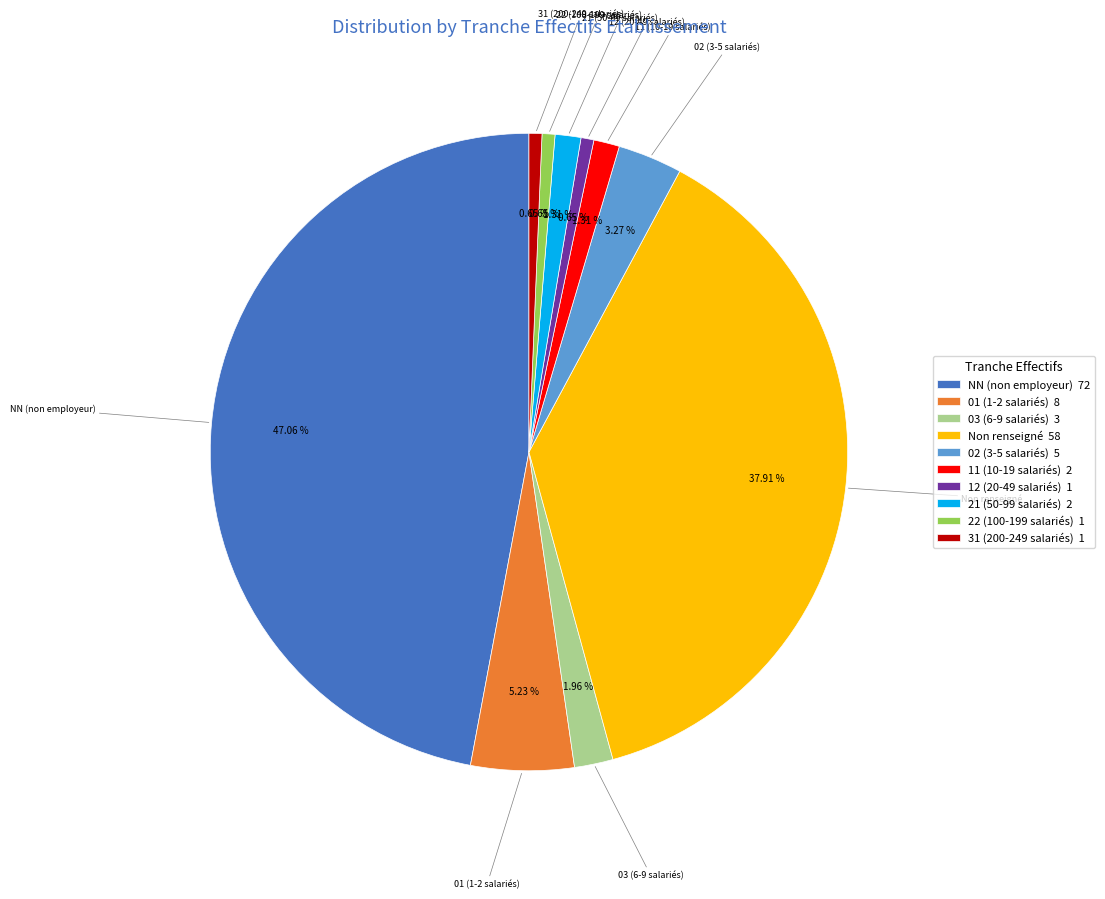

What is the ratio of the value at 03 (6-9 salariés) 3 to the value at 02 (3-5 salariés) 5?

0.6